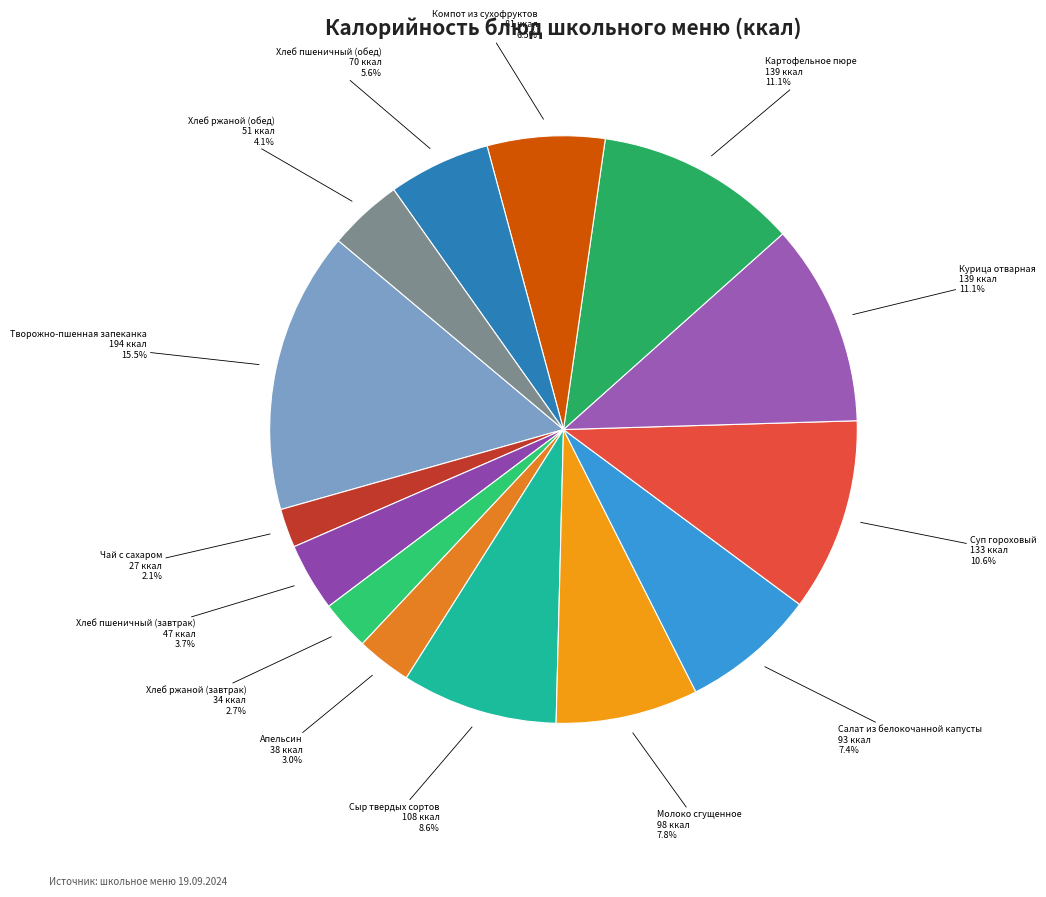

To the nearest percent, what is the difference between the largest and smallest slice percentages?

13%